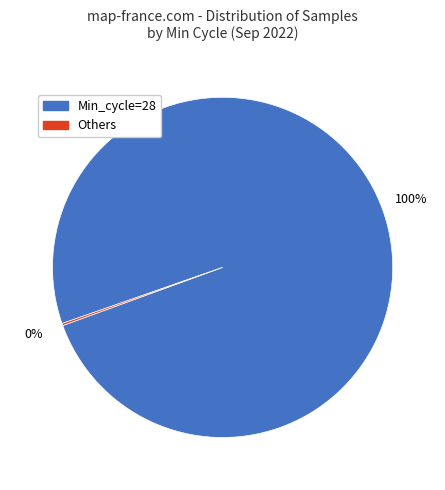

What is the largest slice in the pie chart?

Min_cycle=28